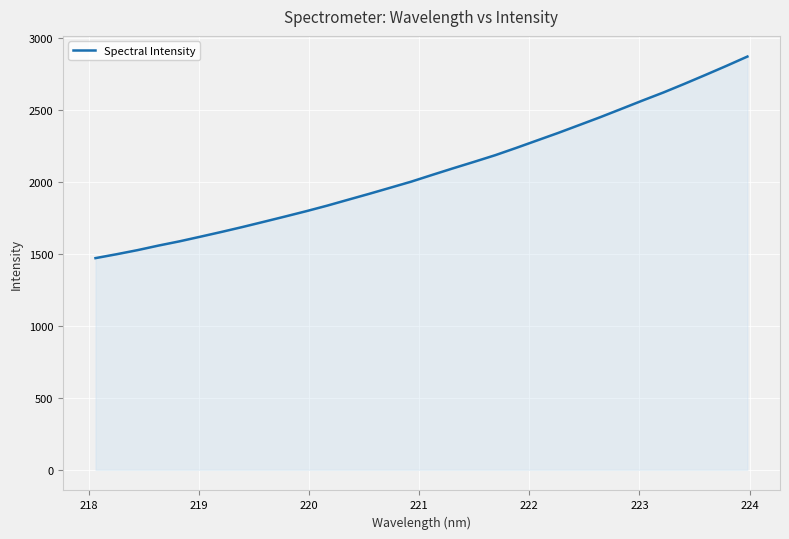

What is the minimum value shown in the chart?

1471.9